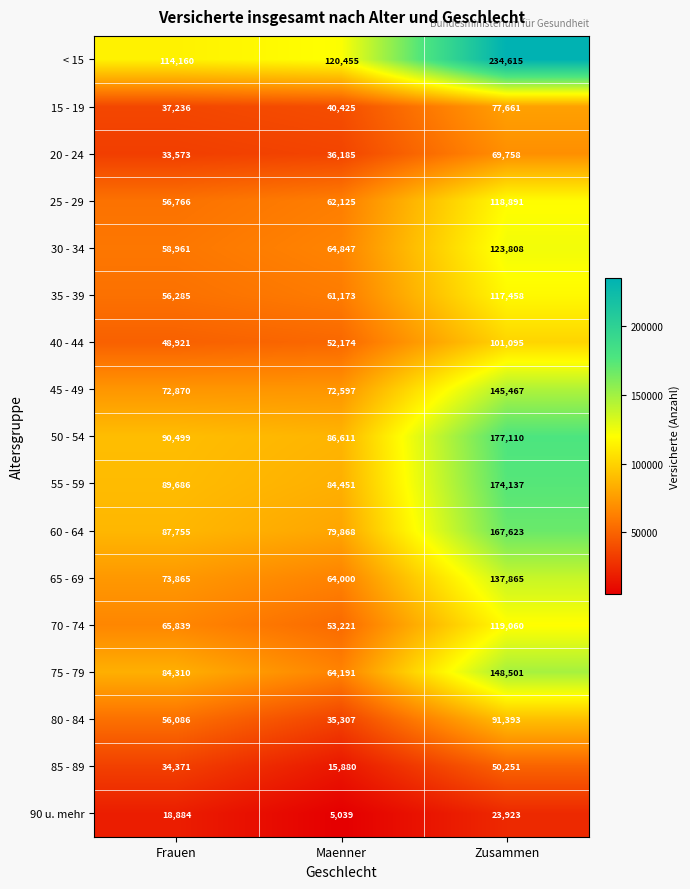

What is the total value across all series at Maenner?

998549